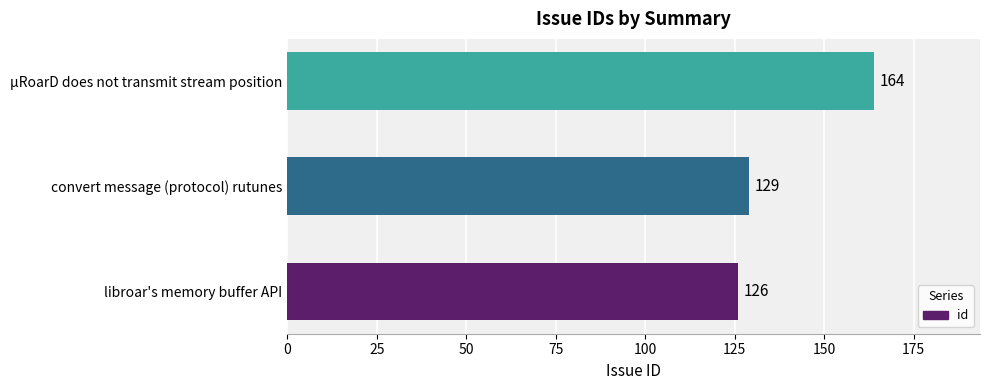

What is the difference between the maximum and second lowest values?

35